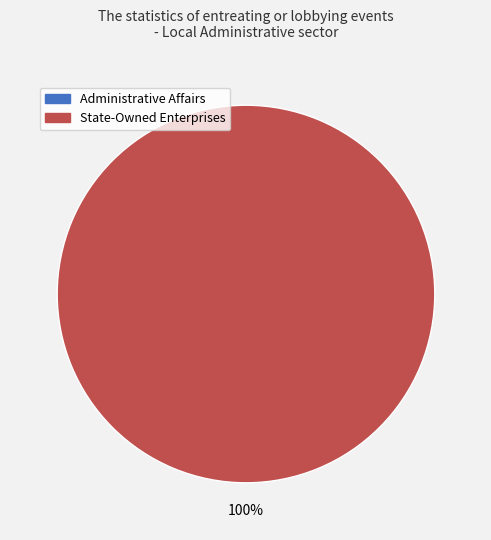

Does any single category account for the majority?

Yes